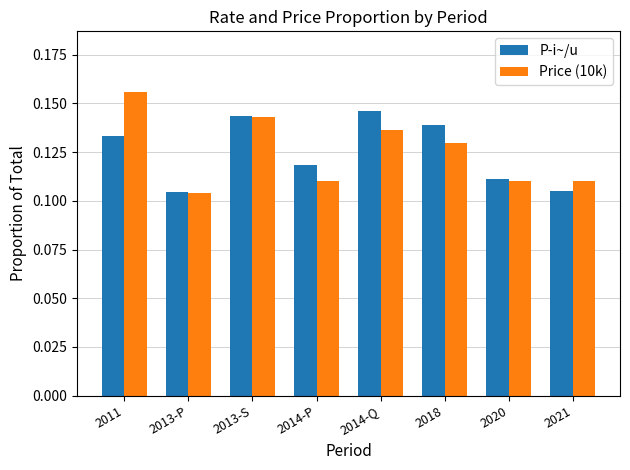

The Price (10k) series shows 0.0 at 2020. True or false?

False